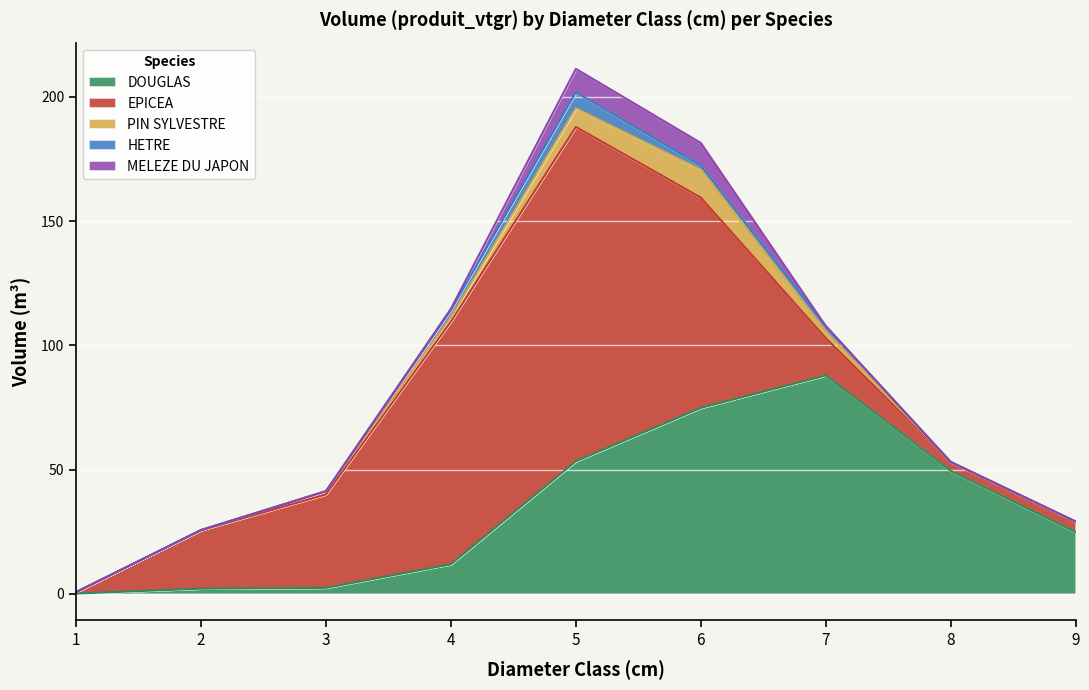

What is the highest value of the DOUGLAS series?

87.9